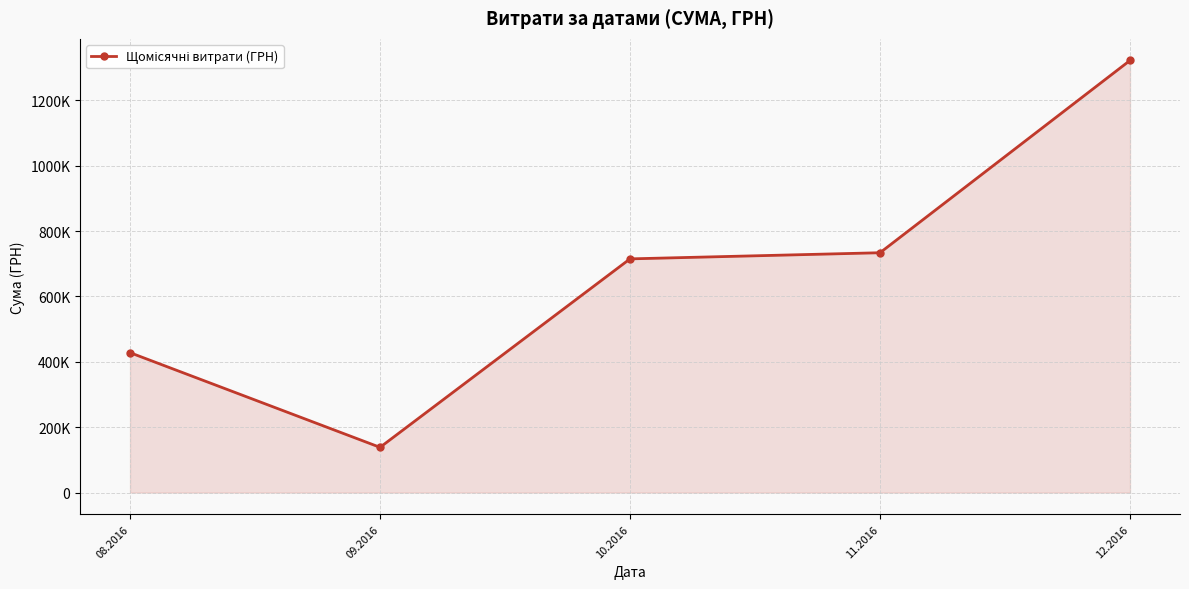

Rank the categories by value from lowest to highest.

09.2016, 08.2016, 10.2016, 11.2016, 12.2016